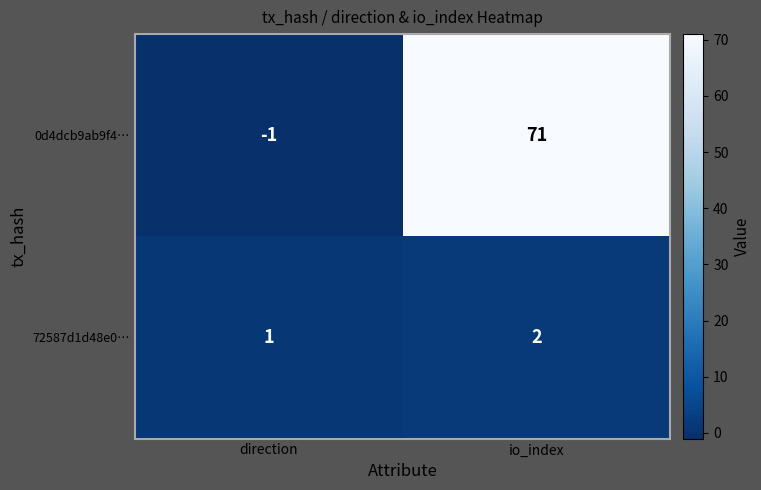

At io_index, list the series in order from largest to smallest.

0d4dcb9ab9f4…, 72587d1d48e0…